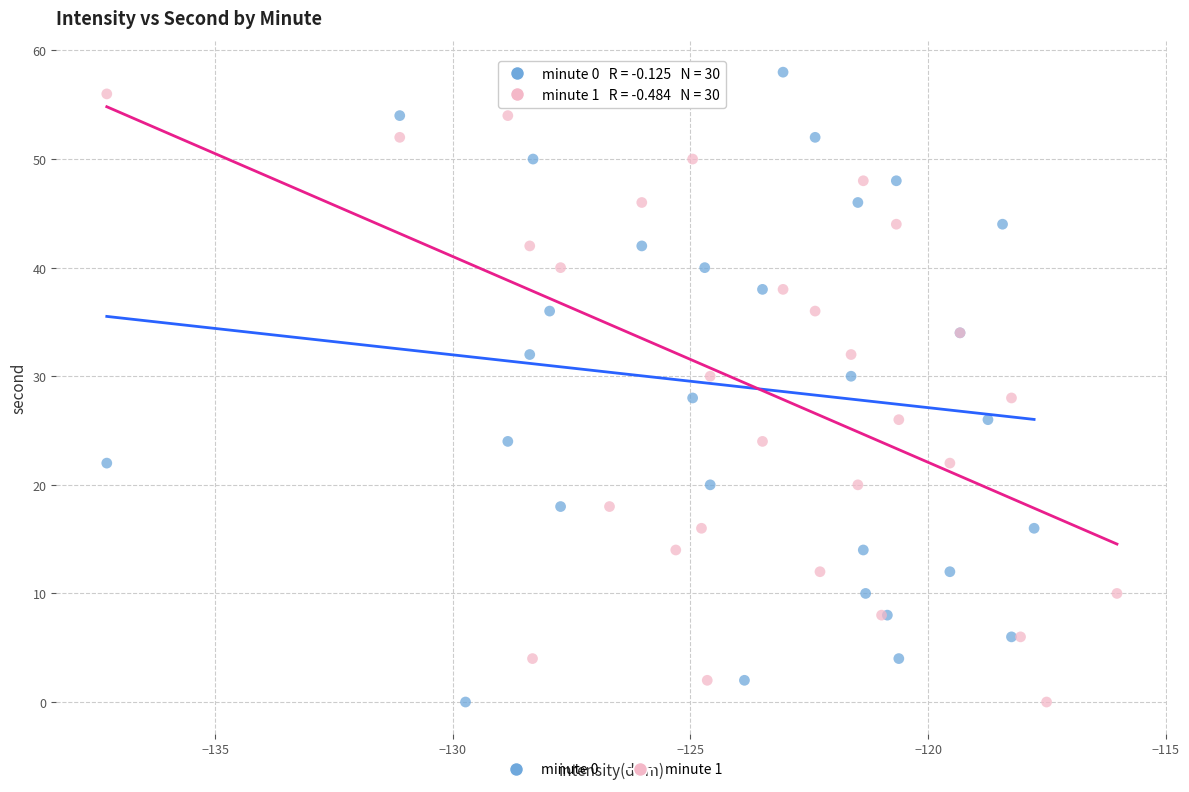

What are all the series names shown in the legend?

minute 0, minute 1